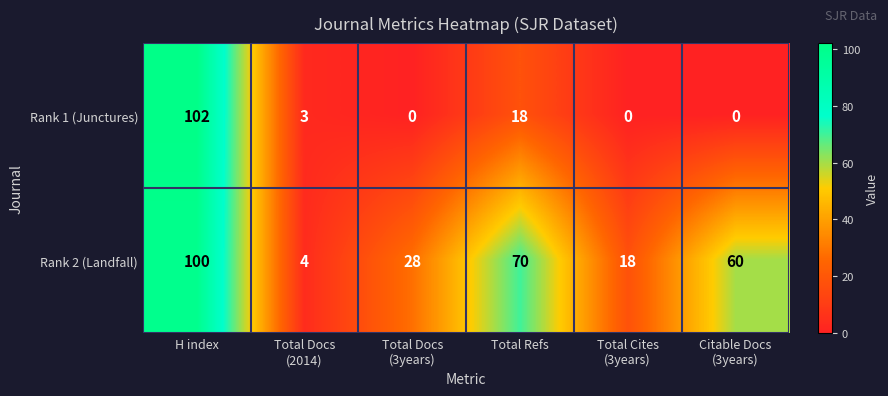

At Total Refs, list the series in order from largest to smallest.

Rank 2 (Landfall), Rank 1 (Junctures)